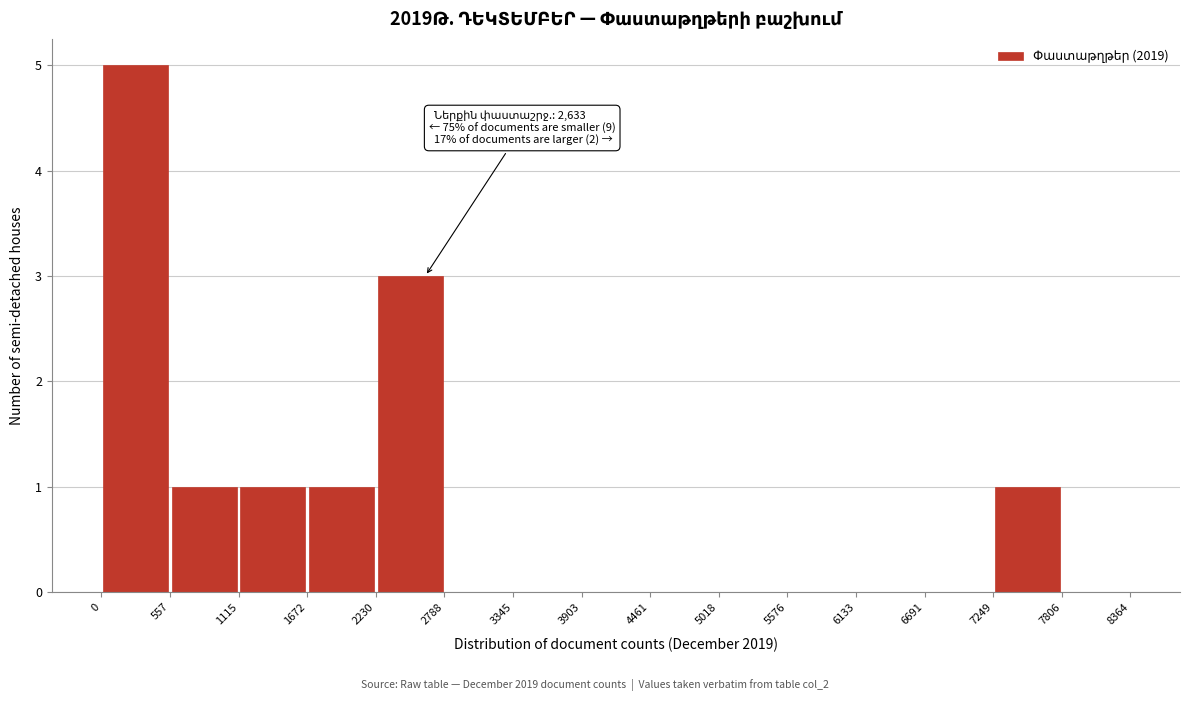

Which range on the x-axis has the tallest bar?

0 to 557